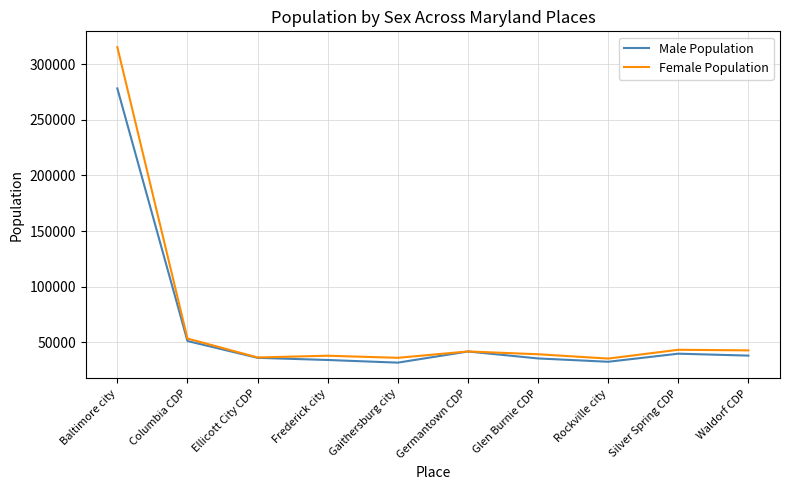

The Female Population series shows 43376 at Silver Spring CDP. True or false?

True